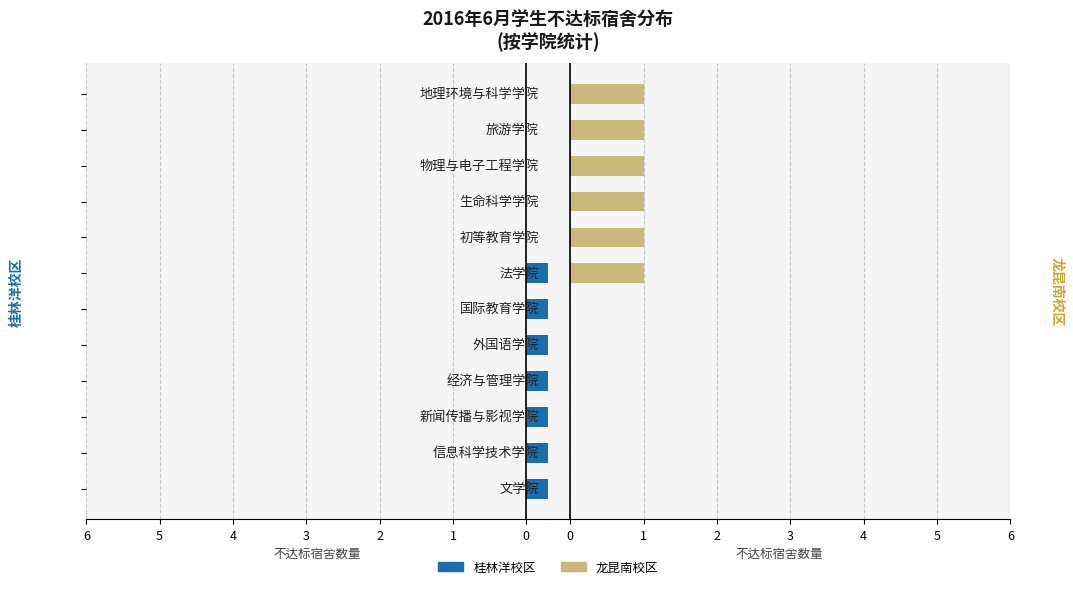

The value of 桂林洋校区 at 5 is 0. True or false?

False